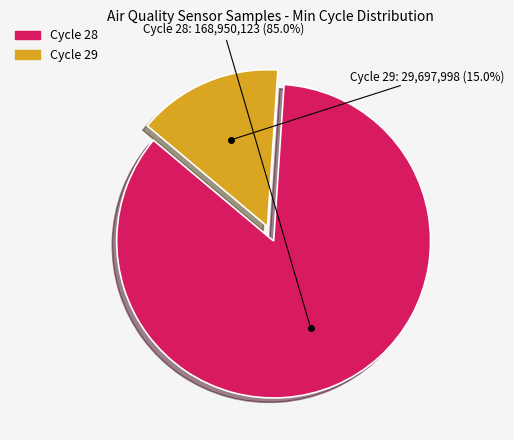

Is there any slice that represents more than half of the pie?

Yes